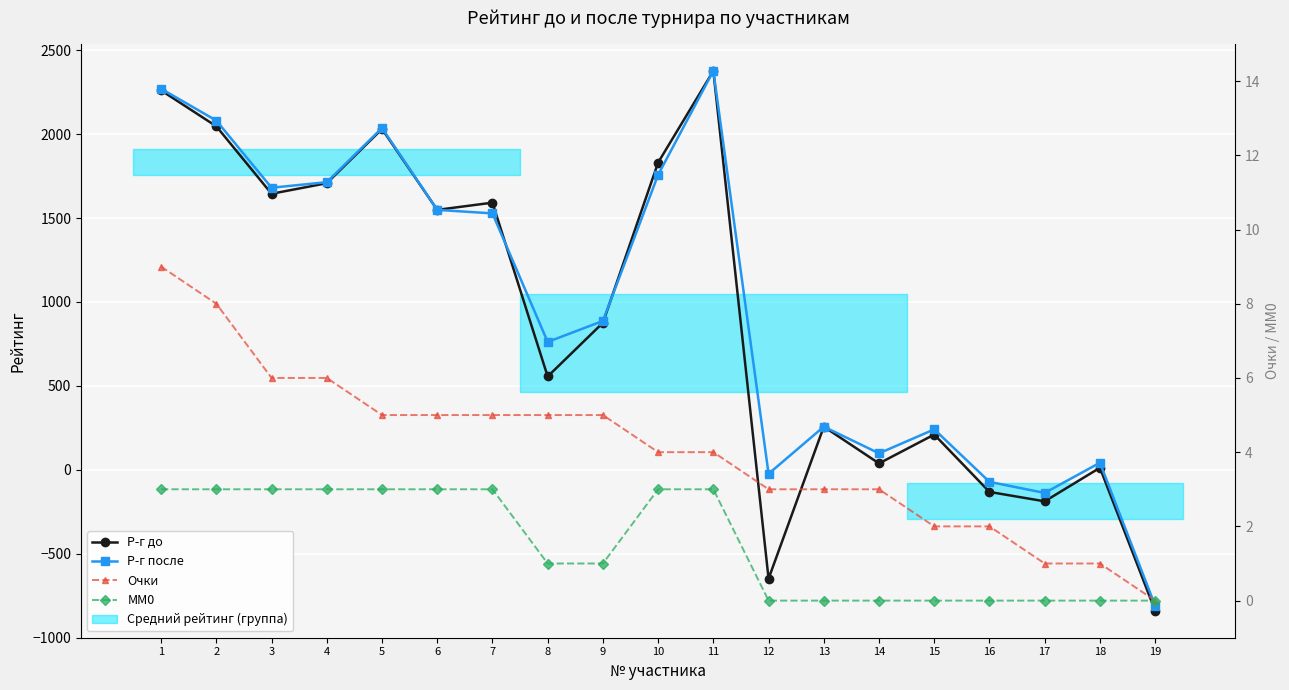

At 7, list the series in order from smallest to largest.

MM0, Очки, Р-г после, Р-г до